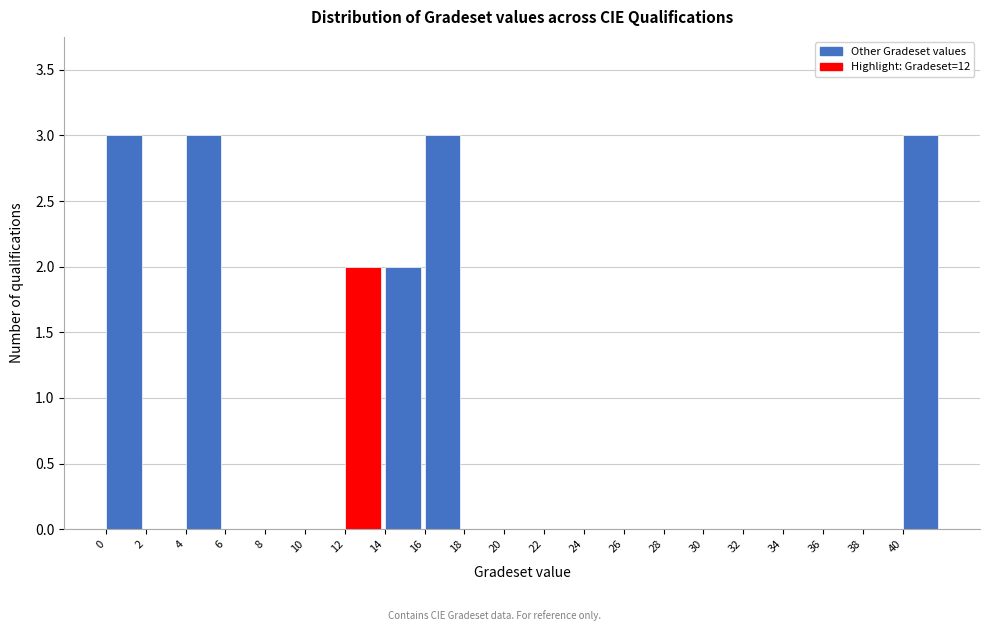

Reading left to right, list every bar in this chart as the range it spans on the x-axis followed by its height. The values are not printed on the chart, so give them approximately, as read against the axis.

0 to 2: 3
2 to 4: 0
4 to 6: 3
6 to 8: 0
8 to 10: 0
10 to 12: 0
12 to 14: 2
14 to 16: 2
16 to 18: 3
18 to 20: 0
20 to 22: 0
22 to 24: 0
24 to 26: 0
26 to 28: 0
28 to 30: 0
30 to 32: 0
32 to 34: 0
34 to 36: 0
36 to 38: 0
38 to 40: 0
40 to 42: 3